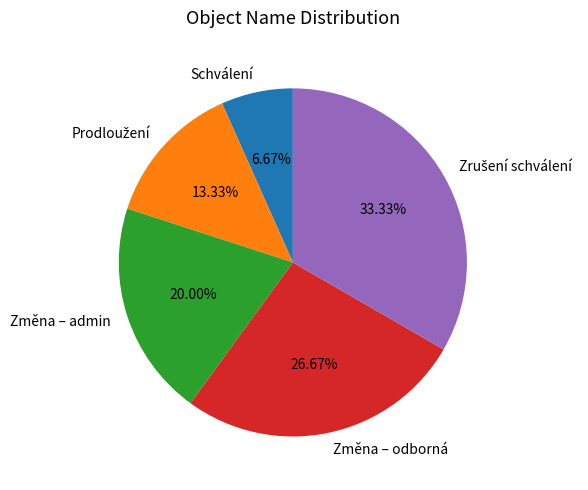

What is the ratio of the value at Změna – admin to the value at Schválení?

3.0